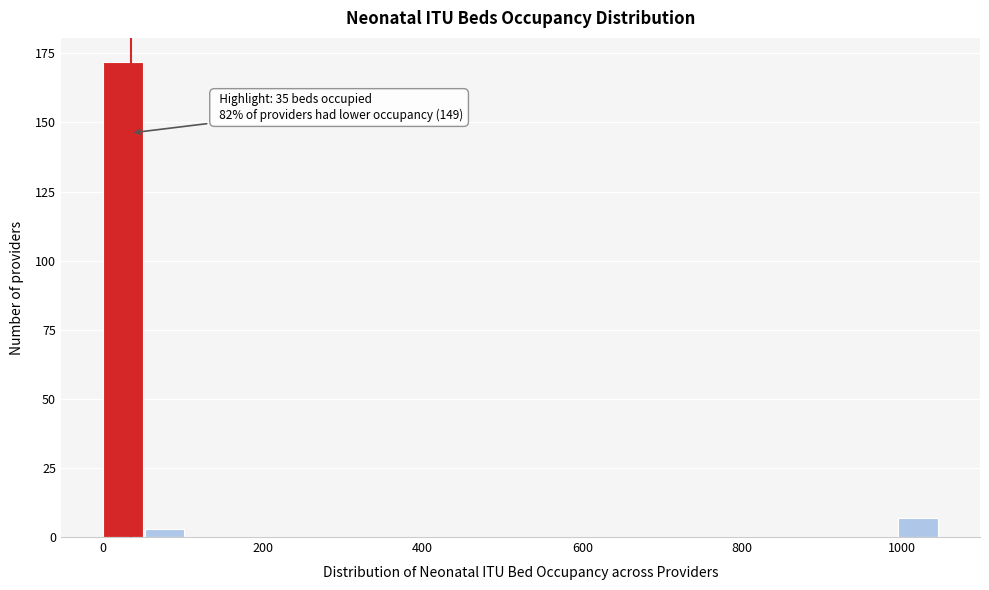

Read against the x-axis, roughly where is the centre of the tallest bar?

20